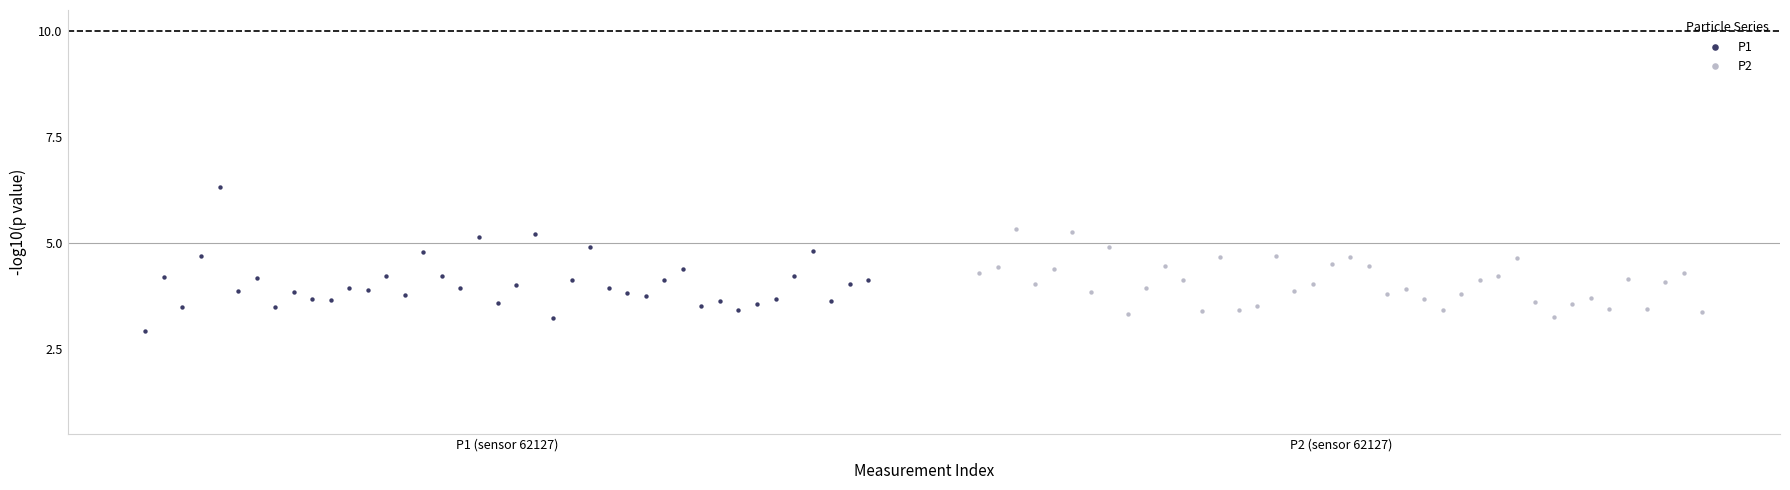

What are all the series names shown in the legend?

P1, P2